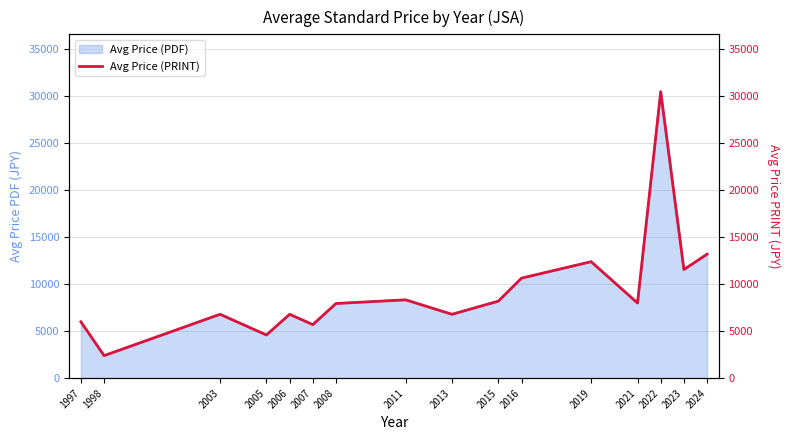

What is the value of the 3rd point from the left?

6800.0